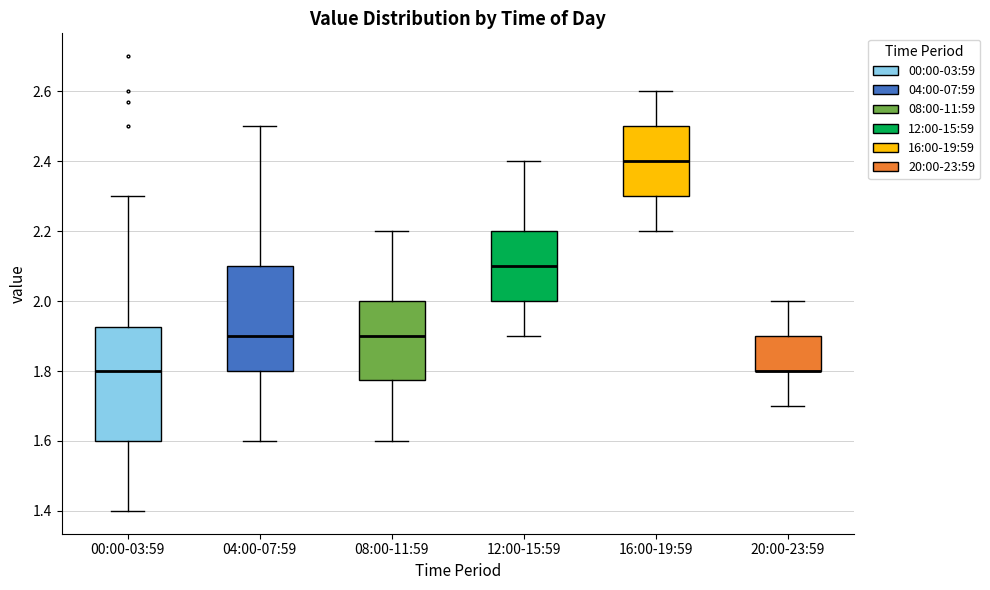

Reading left to right, read every box against the y-axis: the position of its median line, the range the box covers, and the ends of its whiskers. The values are not printed on the chart, so give them approximately, as read against the axis.

00:00-03:59: median 1.80, box 1.60 to 1.92, whiskers 1.40 to 2.30
04:00-07:59: median 1.90, box 1.80 to 2.10, whiskers 1.60 to 2.50
08:00-11:59: median 1.90, box 1.78 to 2.00, whiskers 1.60 to 2.20
12:00-15:59: median 2.10, box 2.00 to 2.20, whiskers 1.90 to 2.40
16:00-19:59: median 2.40, box 2.30 to 2.50, whiskers 2.20 to 2.60
20:00-23:59: median 1.80 (drawn on the box's lower edge), box 1.80 to 1.90, whiskers 1.70 to 2.00